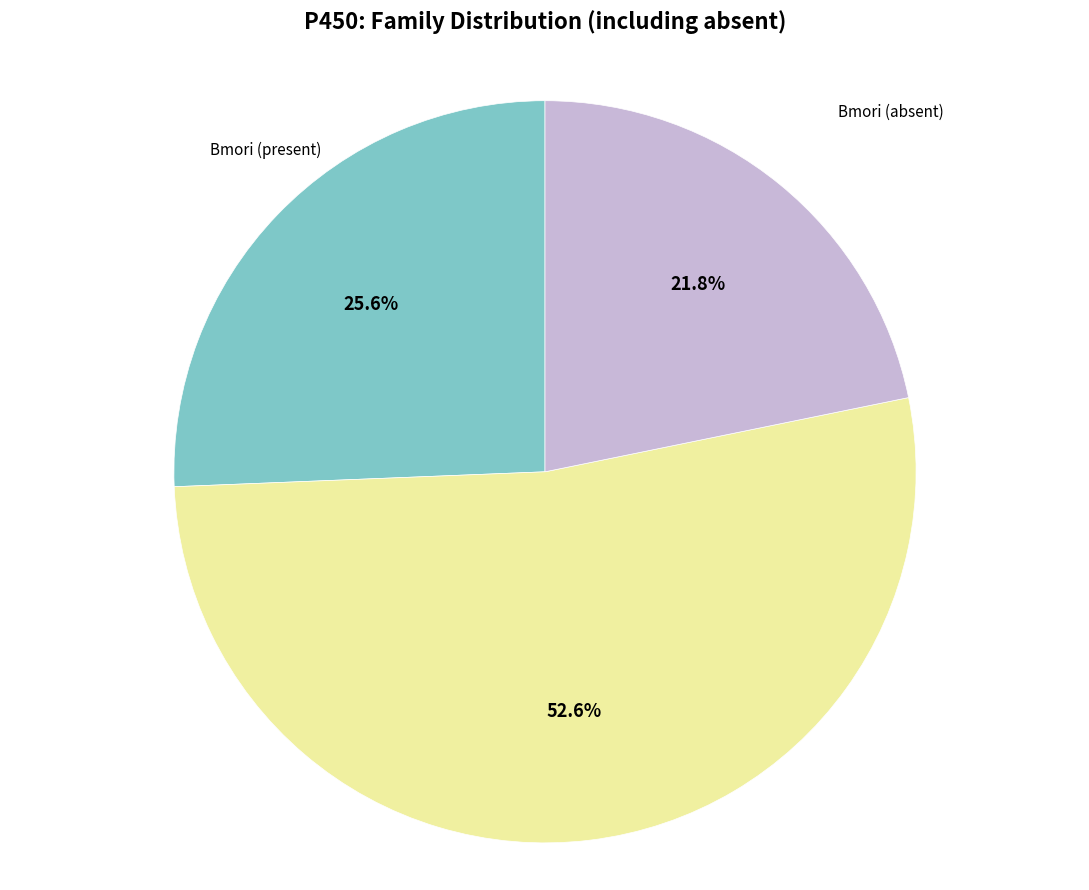

How many slices are in this pie chart?

3